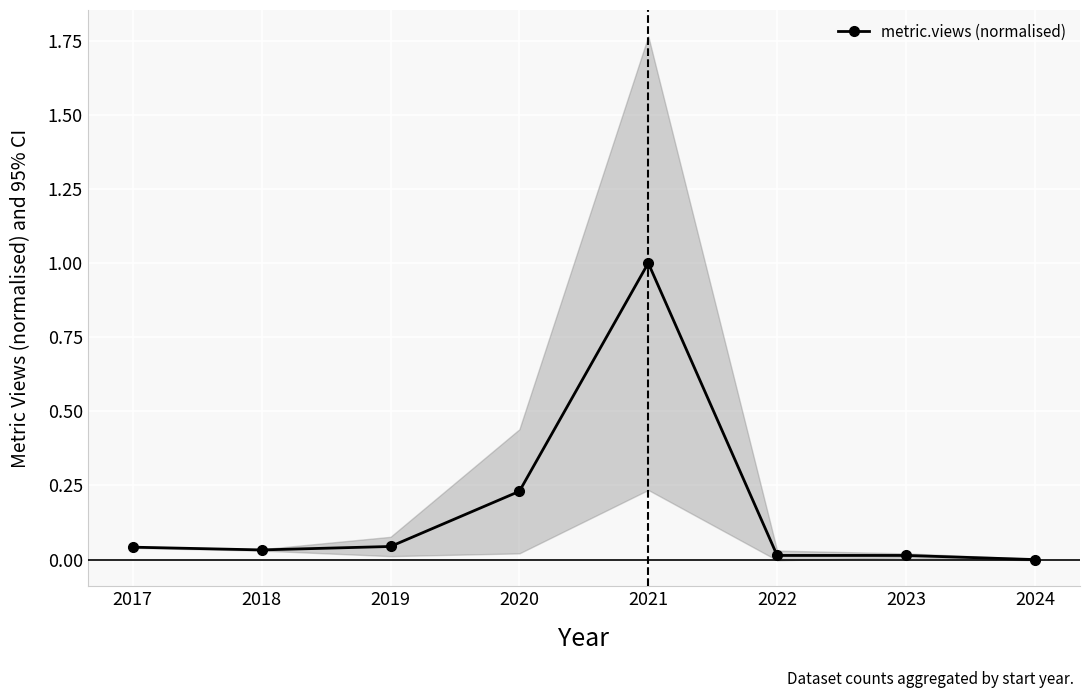

Reading left to right, transcribe all the data shown in this chart.

2017=0.0	2018=0.0	2019=0.0	2020=0.2	2021=1.0	2022=0.0	2023=0.0	2024=0.0